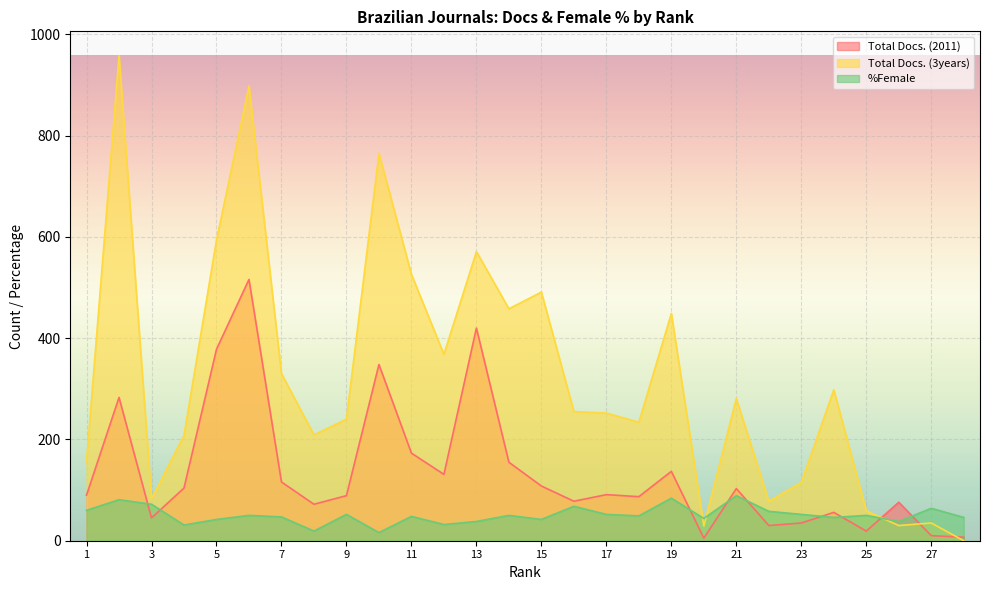

What is the difference between the second highest and minimum values in the Total Docs. (3years) series?

898